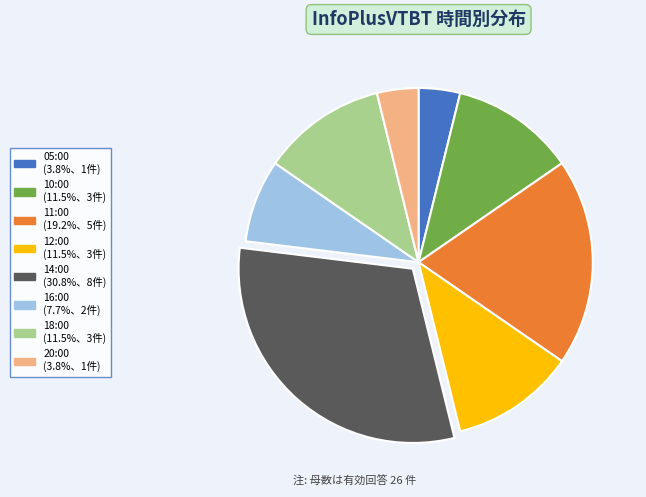

Do 11:00 and 05:00 together represent more than half of the pie?

No